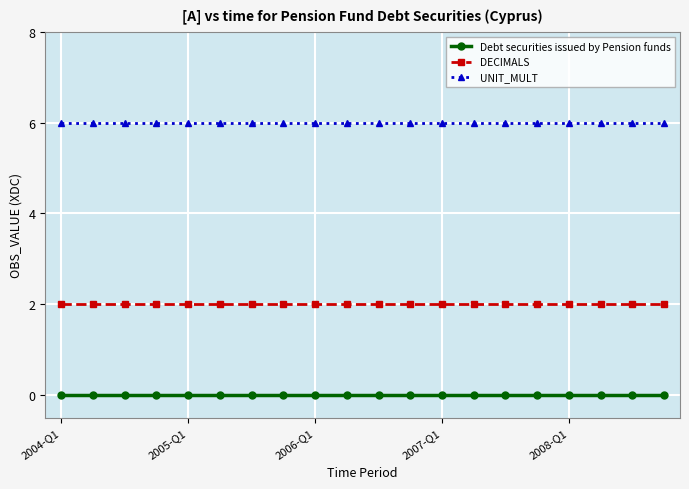

True or false: Debt securities issued by Pension funds and DECIMALS cross at least once.

False